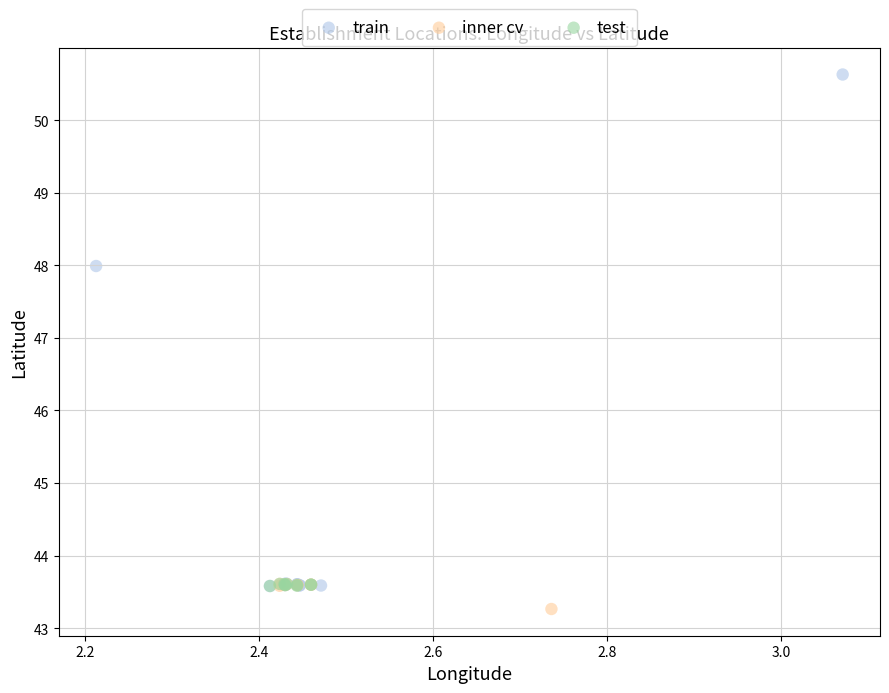

Which series contains the highest Y value?

train